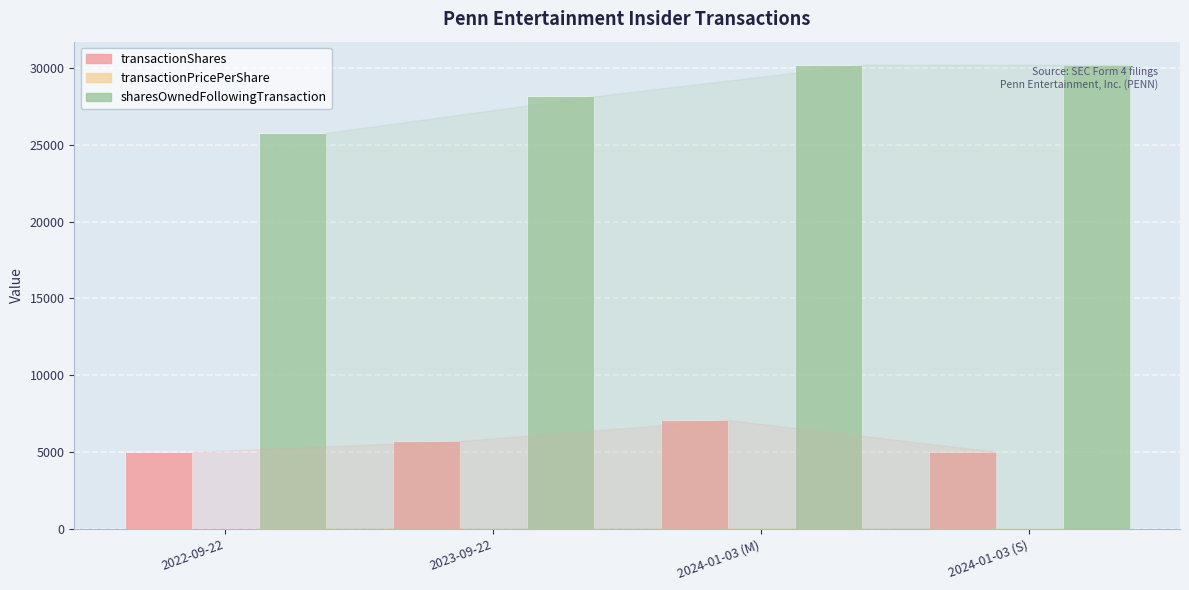

How many series are shown in this chart?

3